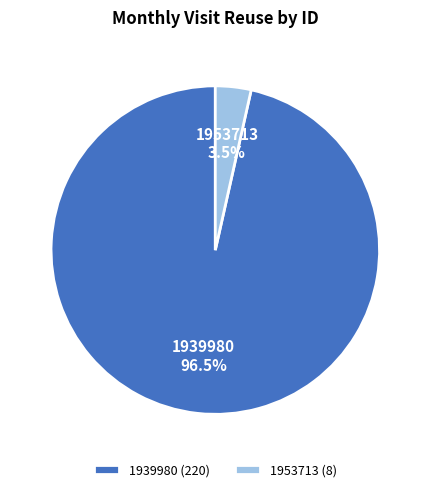

Between 1939980 and 1953713, which is larger?

1939980